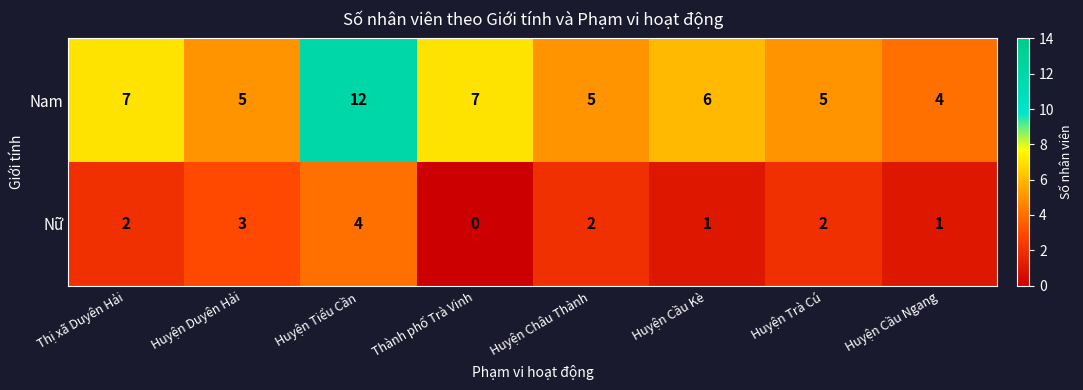

Between Huyện Tiểu Cần and Thành phố Trà Vinh, which series saw the biggest shift?

Nam